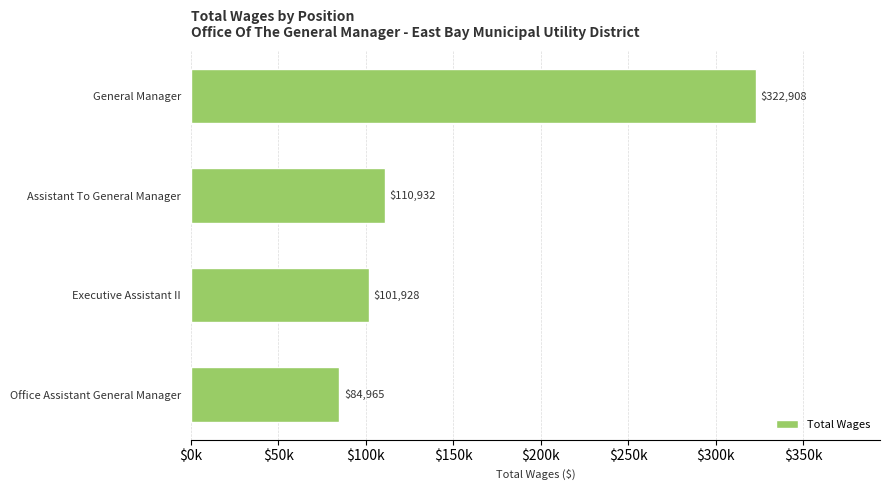

How many data points does each series have?

4